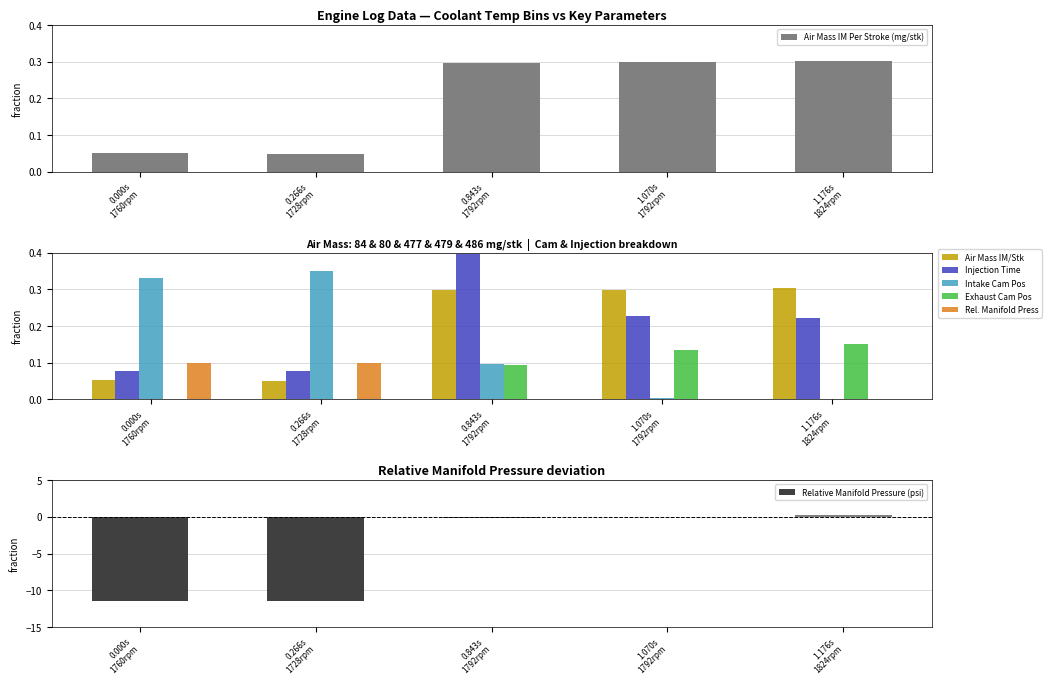

What is the sum of all Air Mass IM Per Stroke (mg/stk) values?

1.0